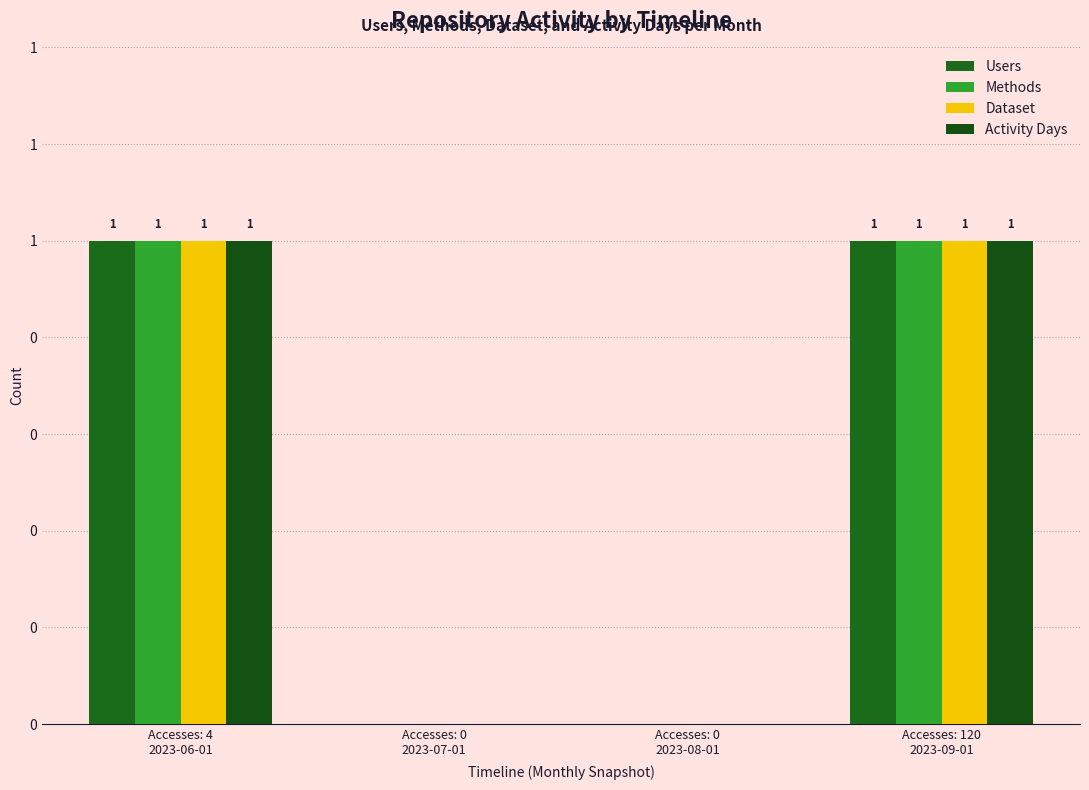

What position from the right is Accesses: 0
2023-07-01?

3